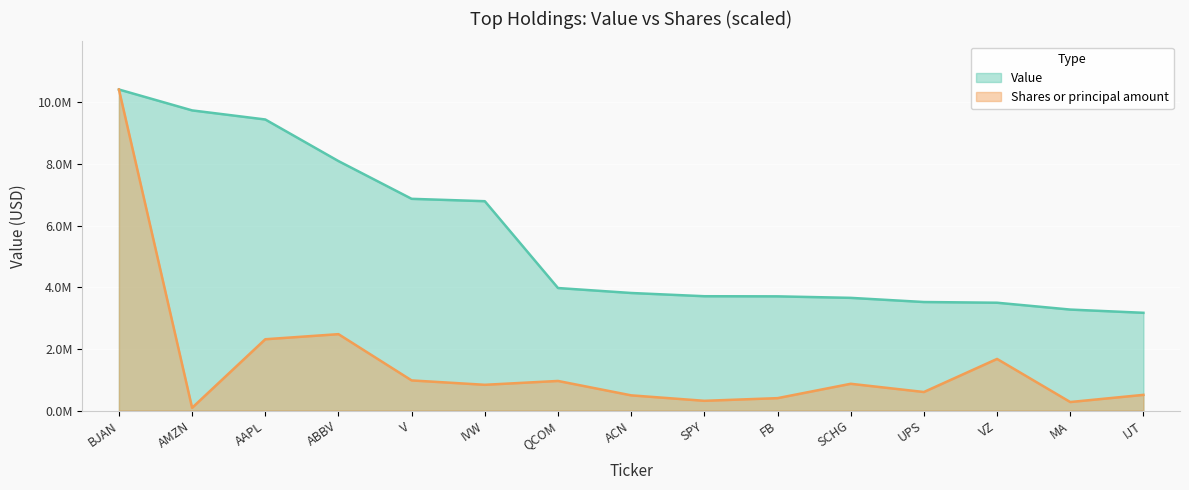

What is the sum of all Shares or principal amount values?

23199677.9